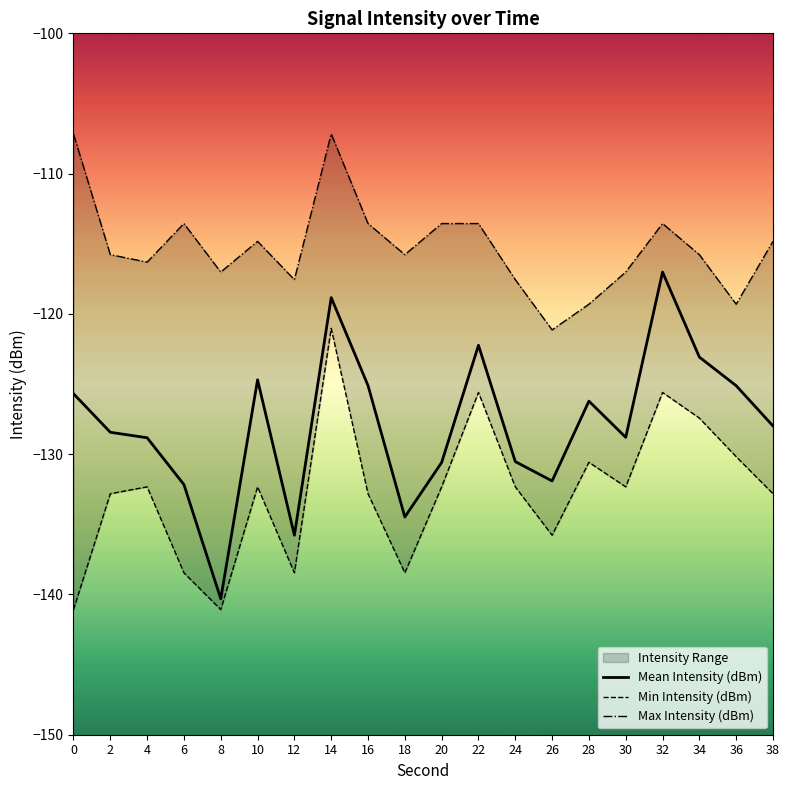

At which category does Max Intensity (dBm) reach its first local peak?

6